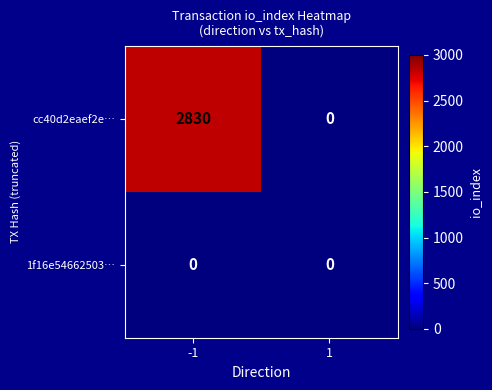

At which category is the sum across all series the highest?

-1